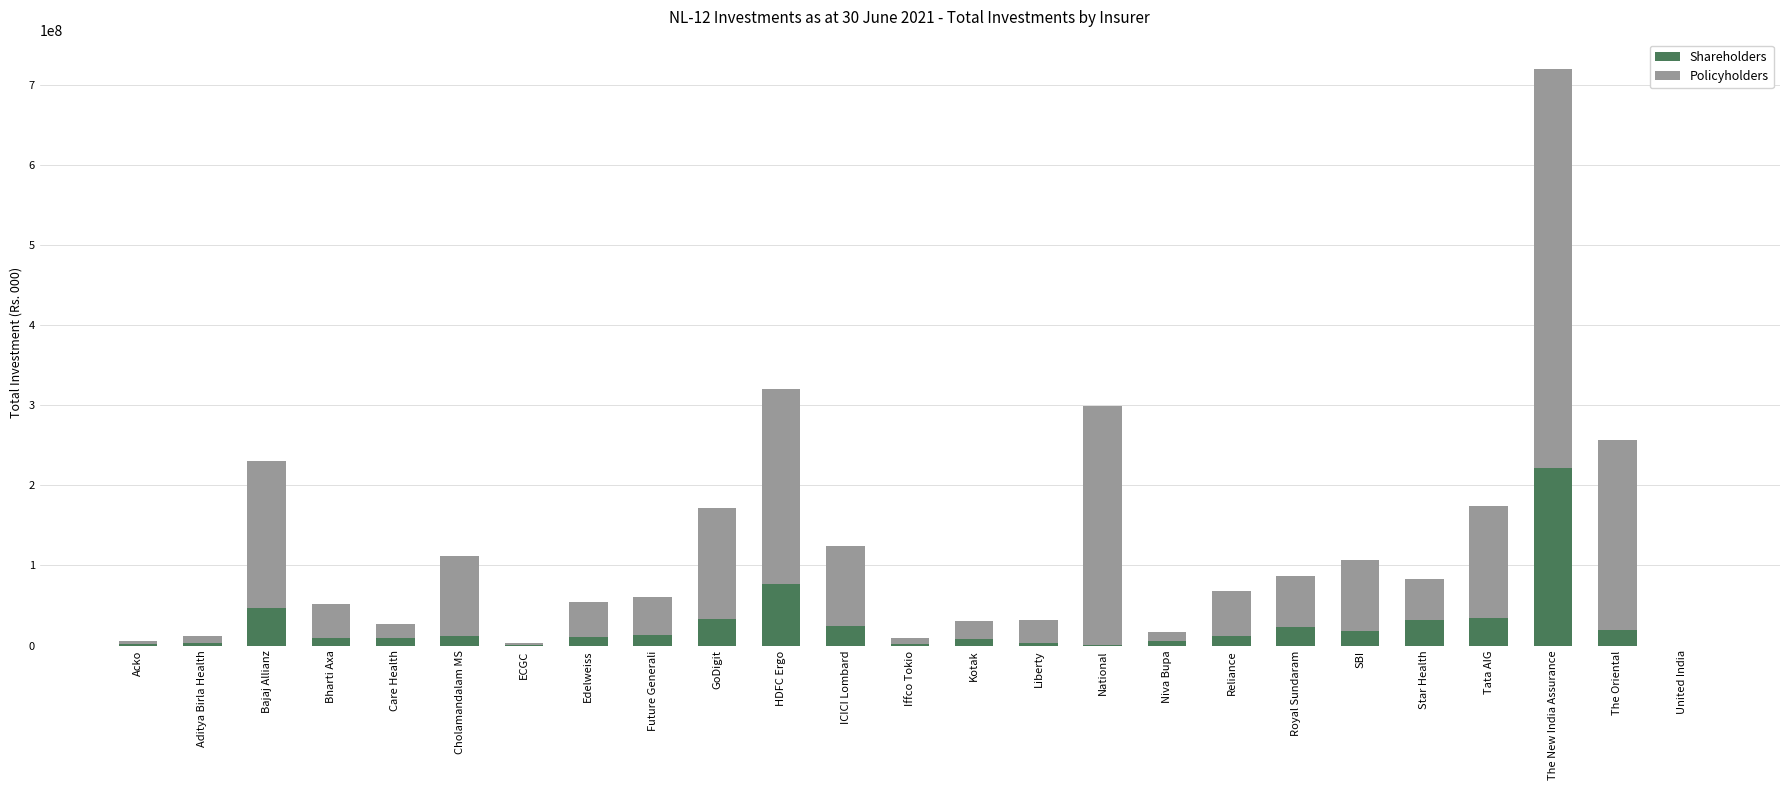

Does the chart contain stacked bars?

Yes